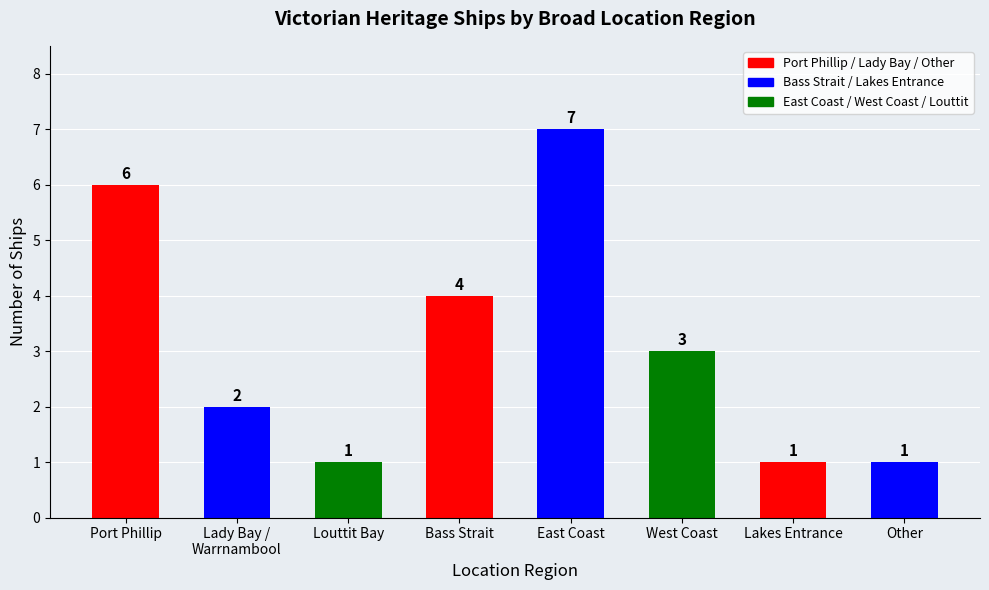

Reading left to right, extract all data points from this chart.

6	2	1	4	7	3	1	1